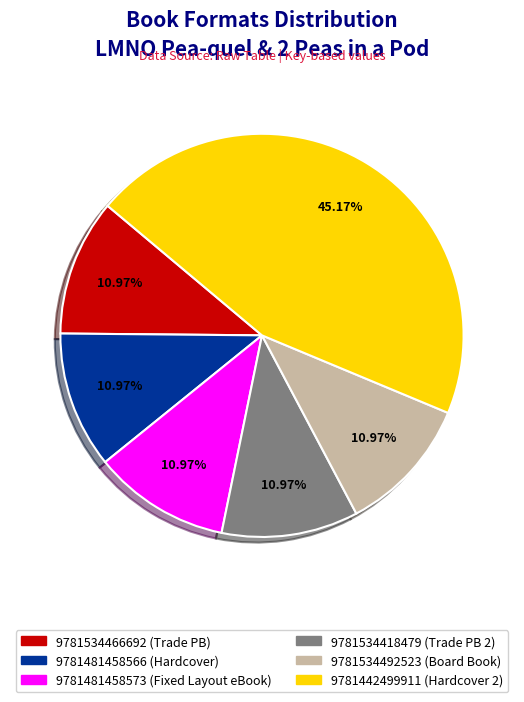

Is the sum of 9781534492523 and 9781481458573 greater than half?

No